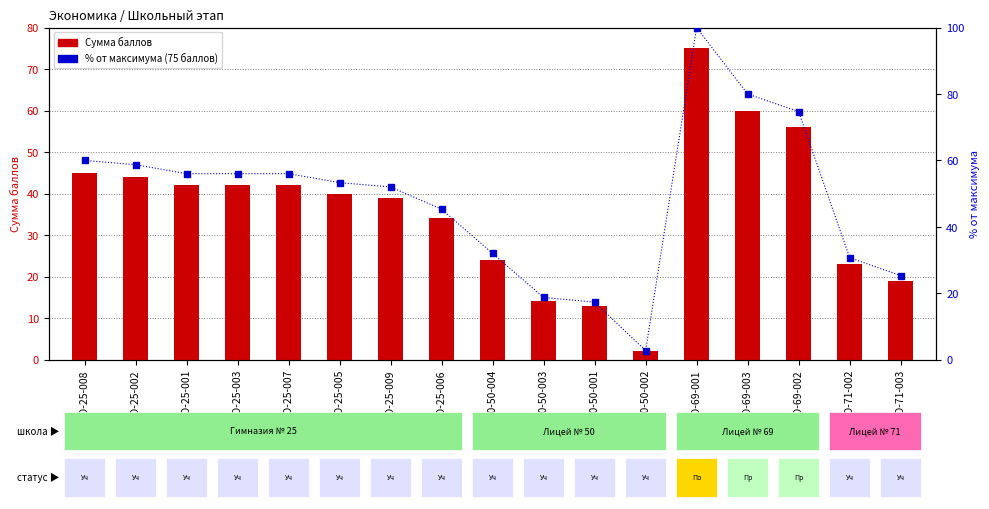

What is the sum of all % от максимума values?

818.7